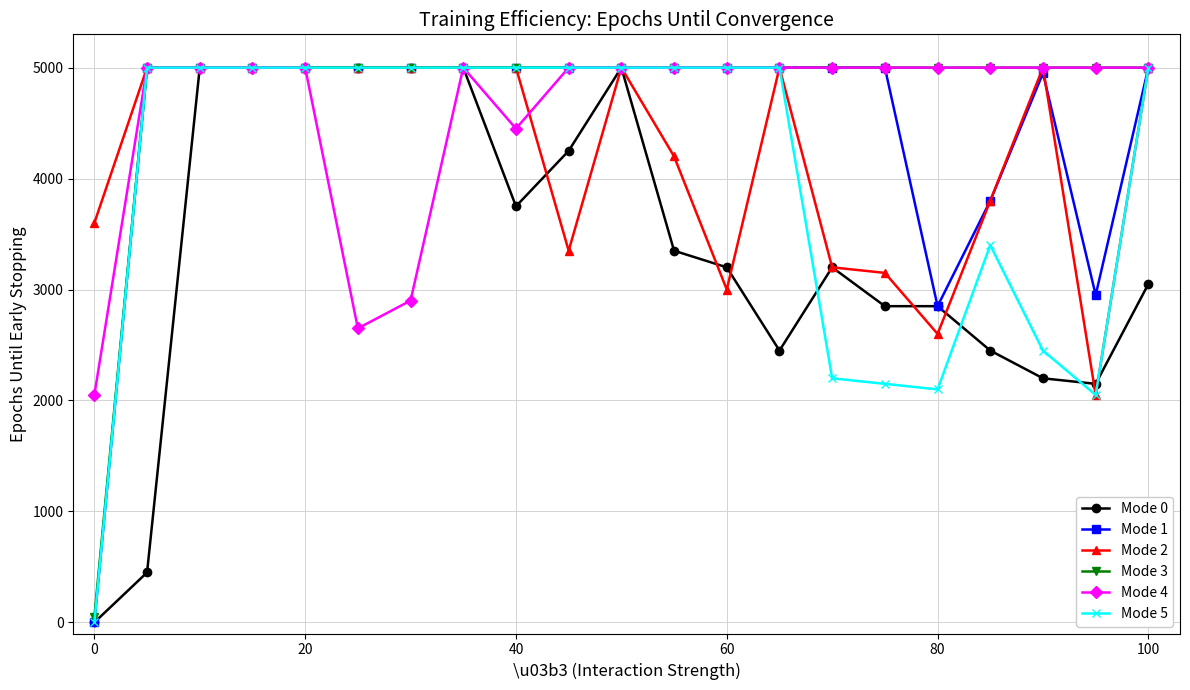

What is the greatest value displayed?

5000